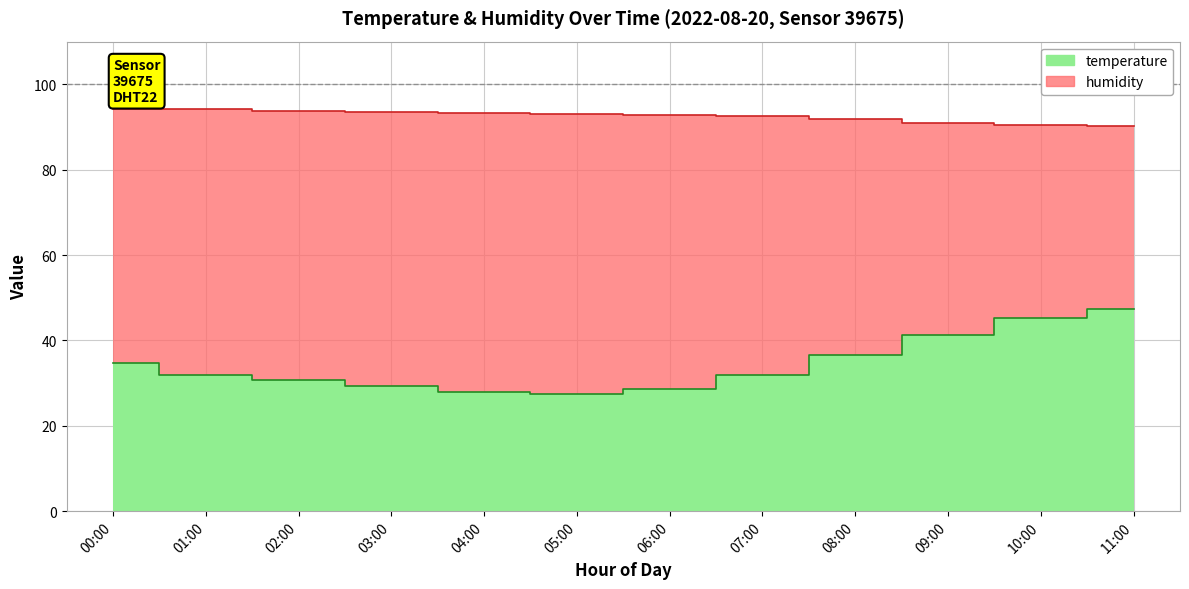

Which has a higher value, 01:00 or 03:00?

01:00